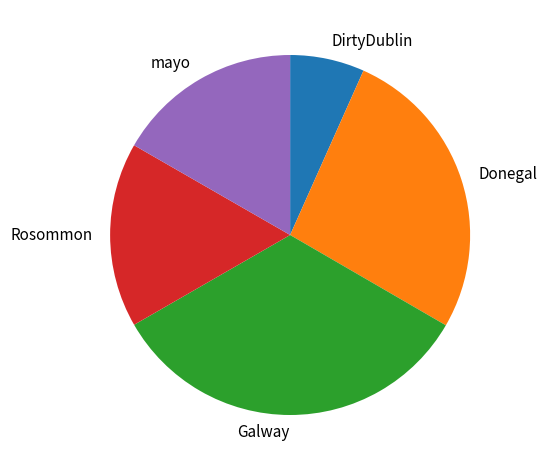

Is Galway the majority of the pie?

No